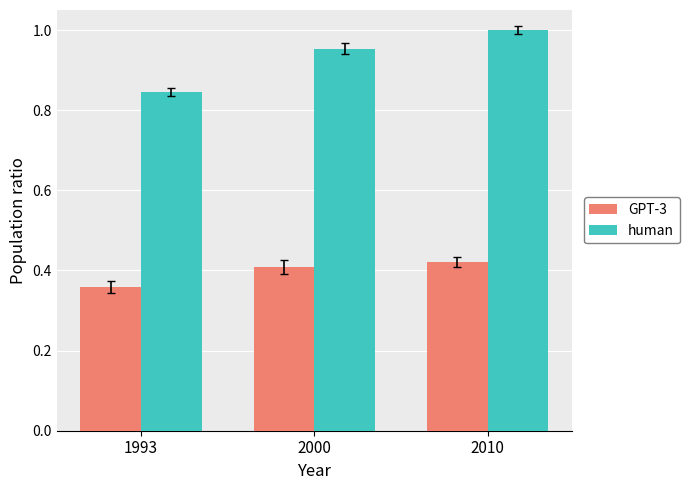

What is the total value across all series at 1993?

1.2